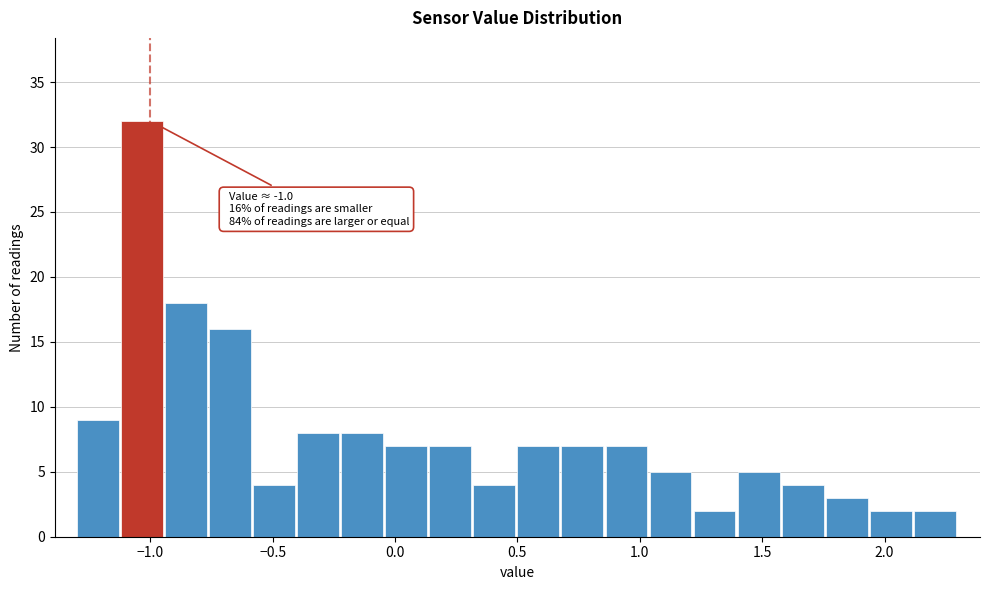

Around what value on the x-axis is the tallest bar? Give the approximate position of its centre, as read against the axis.

-1.05